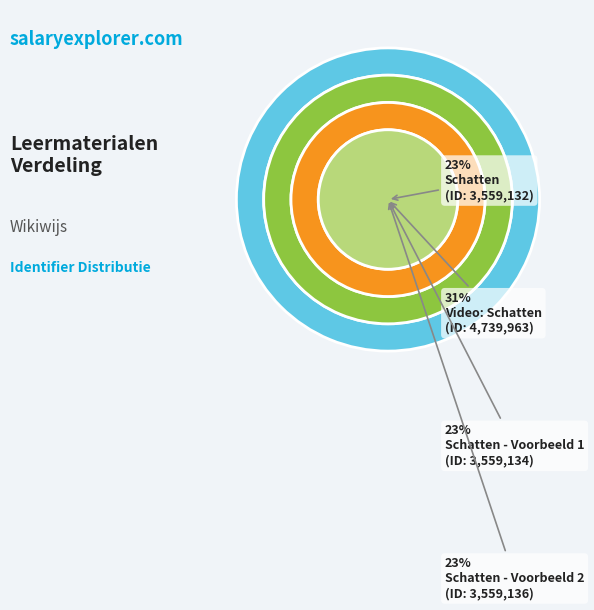

True or false: Video: Schatten accounts for 18% of the total.

False